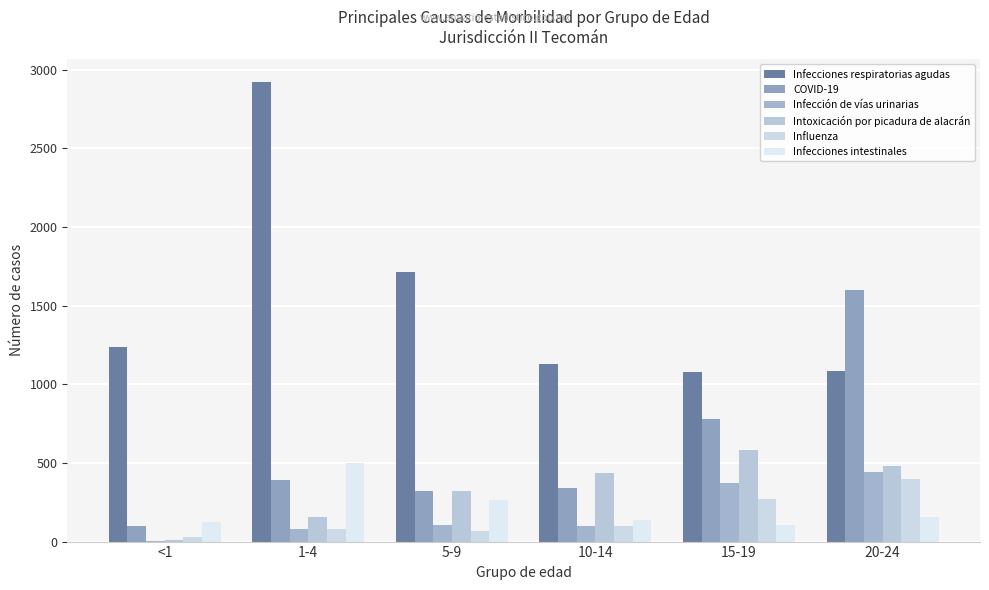

What is the label of the 4th bar from the left?

10-14